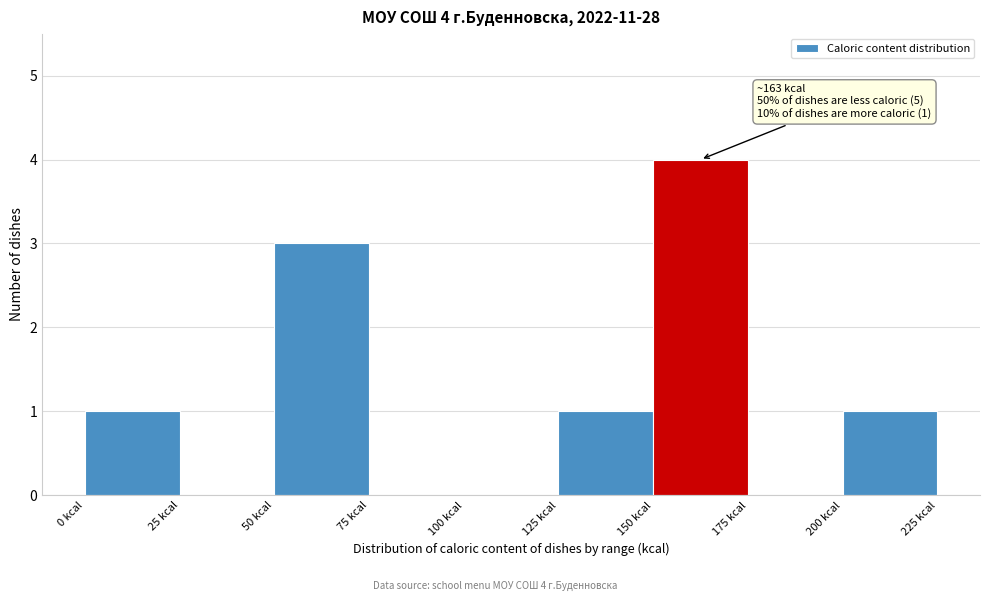

Which range on the x-axis has the tallest bar?

150 to 175